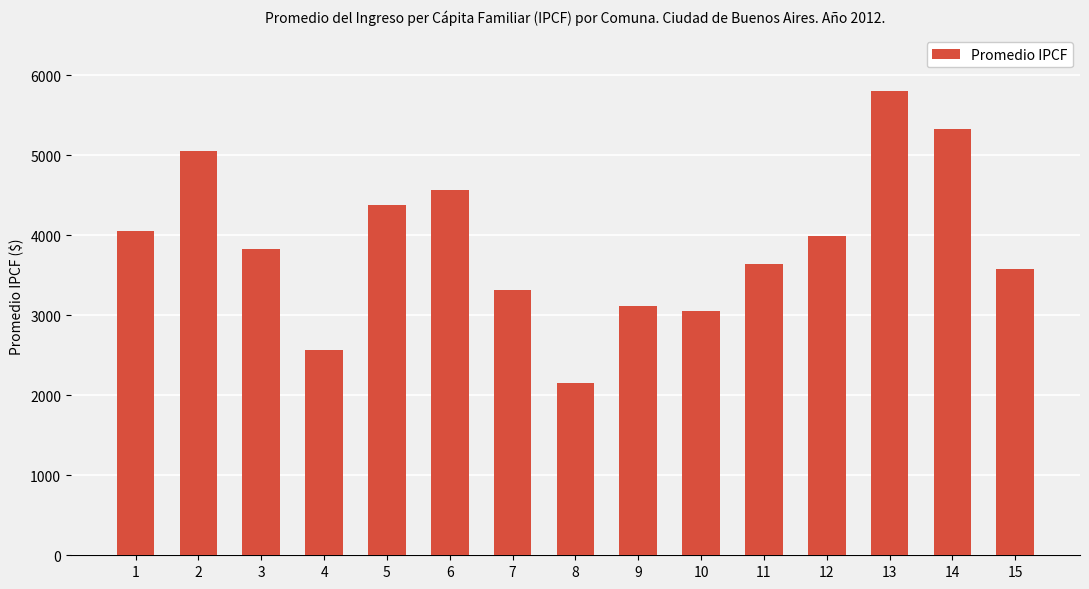

Does the chart contain any negative values?

No